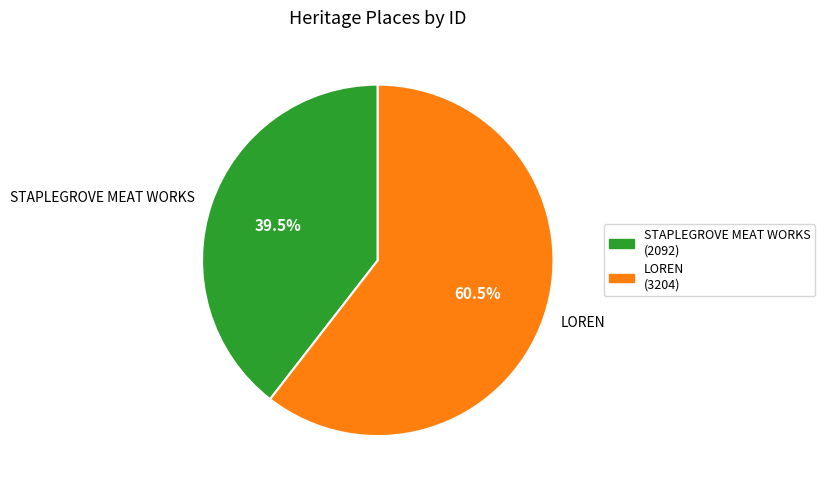

What percentage do LOREN and STAPLEGROVE MEAT WORKS together represent?

100.0%